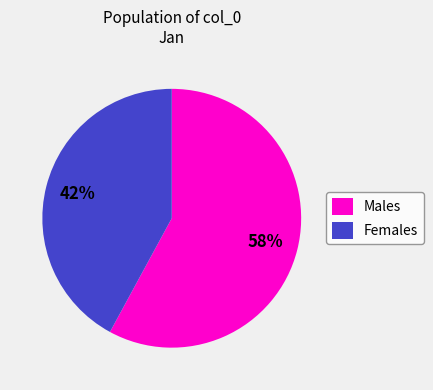

Rank the categories by value from highest to lowest.

Males, Females